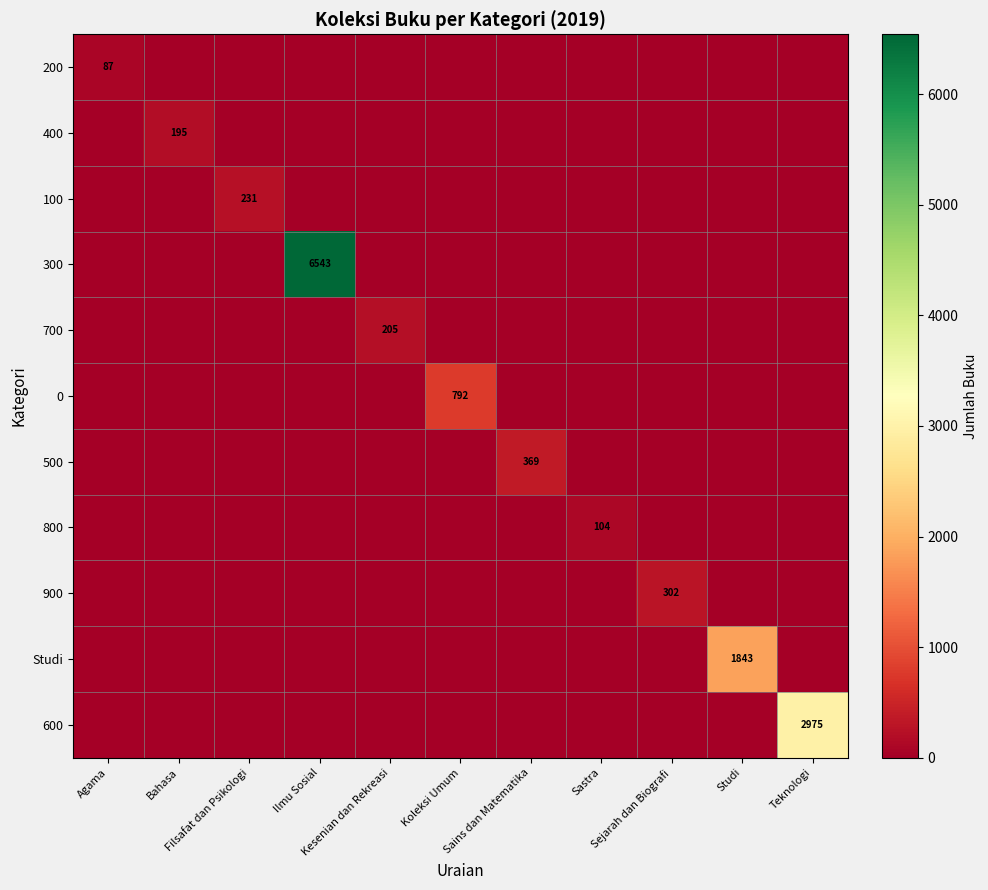

Rank the series at Sejarah dan Biografi from highest to lowest value.

900, 200, 400, 100, 300, 700, 0, 500, 800, Studi, 600